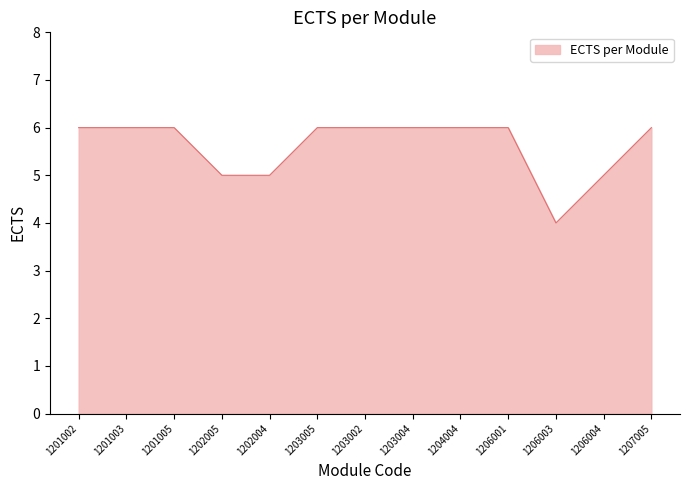

Reading right to left, extract all data points from this chart.

6	5	4	6	6	6	6	6	5	5	6	6	6